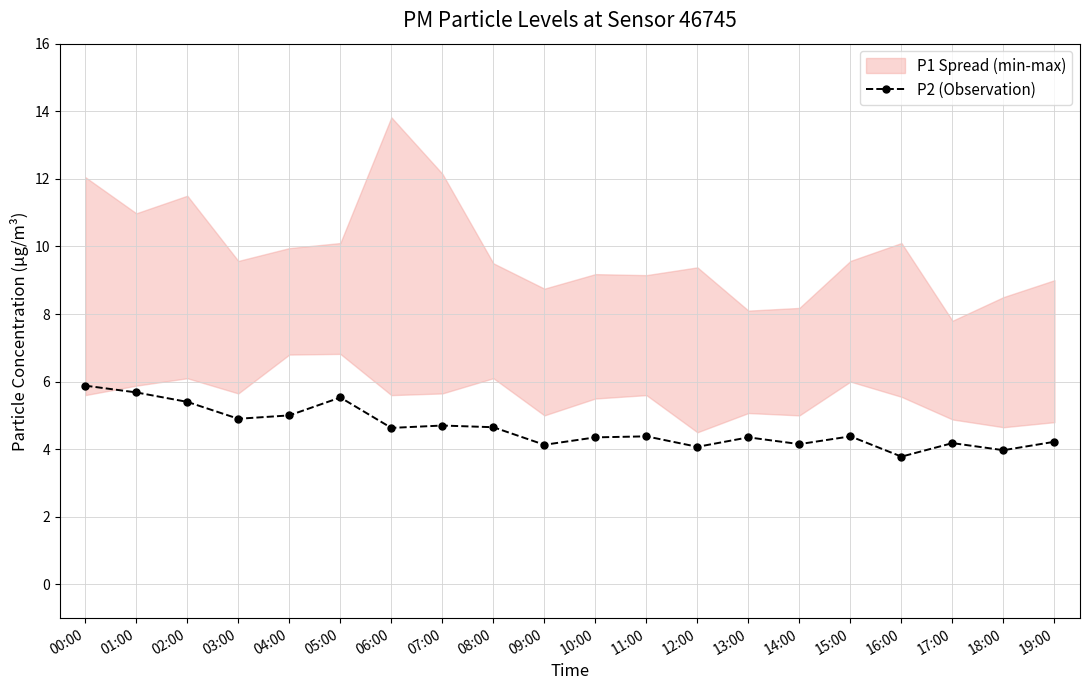

How many interior local peaks (higher than both neighbors) does the data have?

6